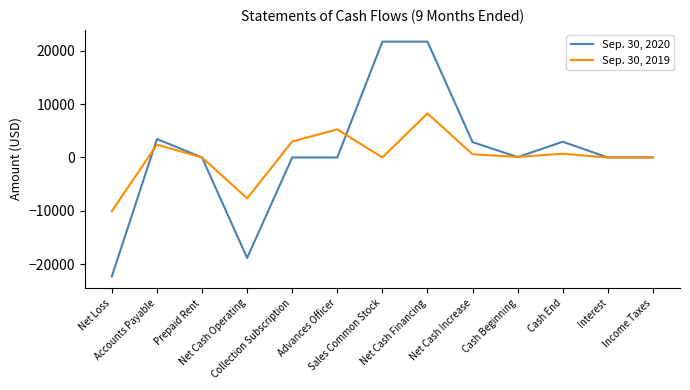

Rank the series by their maximum value, from highest to lowest.

Sep. 30, 2020, Sep. 30, 2019